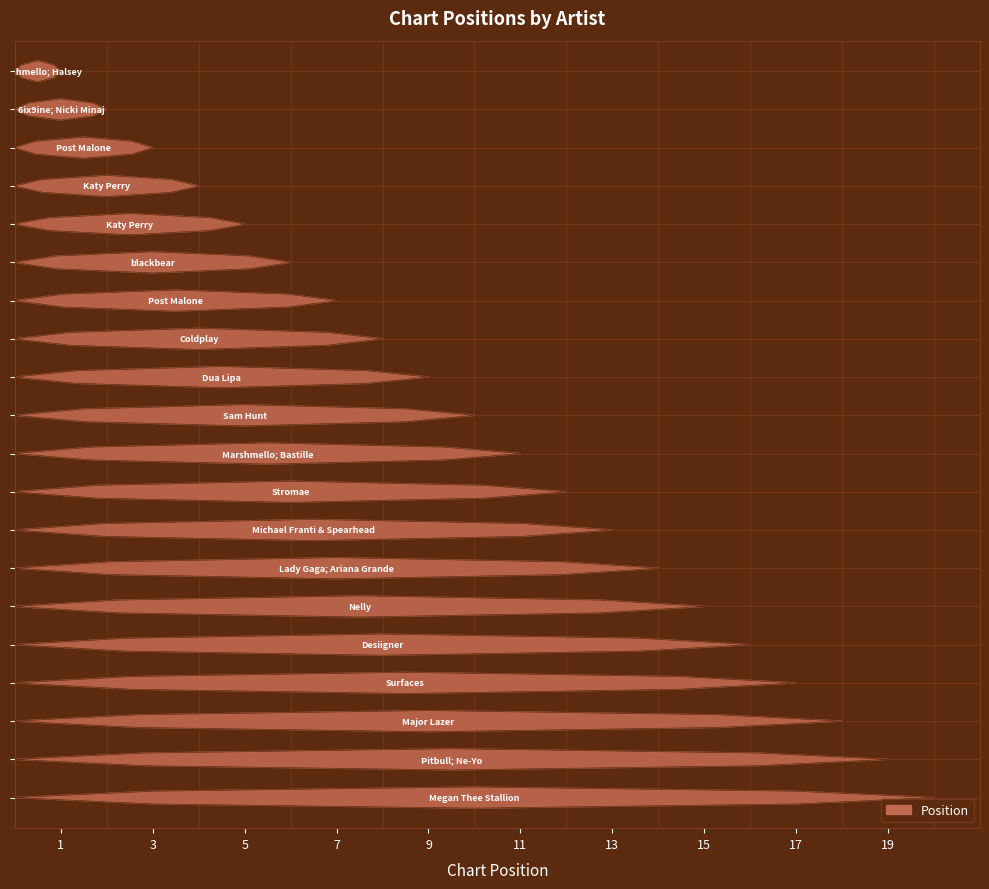

Reading left to right, list all the values displayed in this chart.

Marshmello; Halsey=1	6ix9ine; Nicki Minaj=2	Post Malone=3	Katy Perry=4	Katy Perry=5	blackbear=6	Post Malone=7	Coldplay=8	Dua Lipa=9	Sam Hunt=10	Marshmello; Bastille=11	Stromae=12	Michael Franti & Spearhead=13	Lady Gaga; Ariana Grande=14	Nelly=15	Desiigner=16	Surfaces=17	Major Lazer=18	Pitbull; Ne-Yo=19	Megan Thee Stallion=20